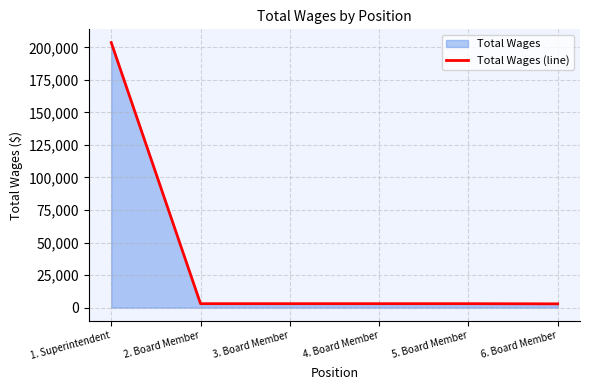

The value at 1. Superintendent is 288645. True or false?

False